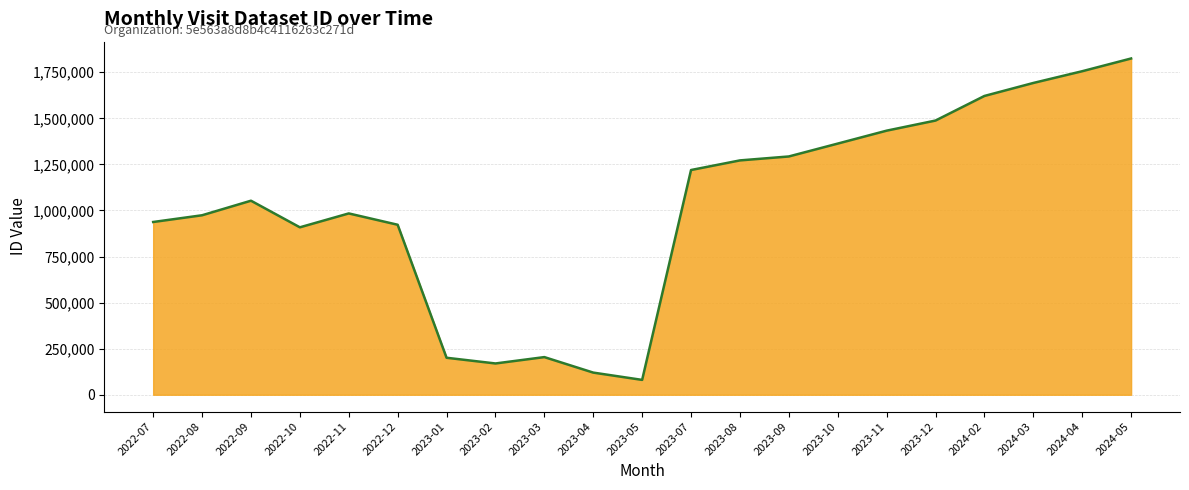

What is the smallest value displayed?

80675